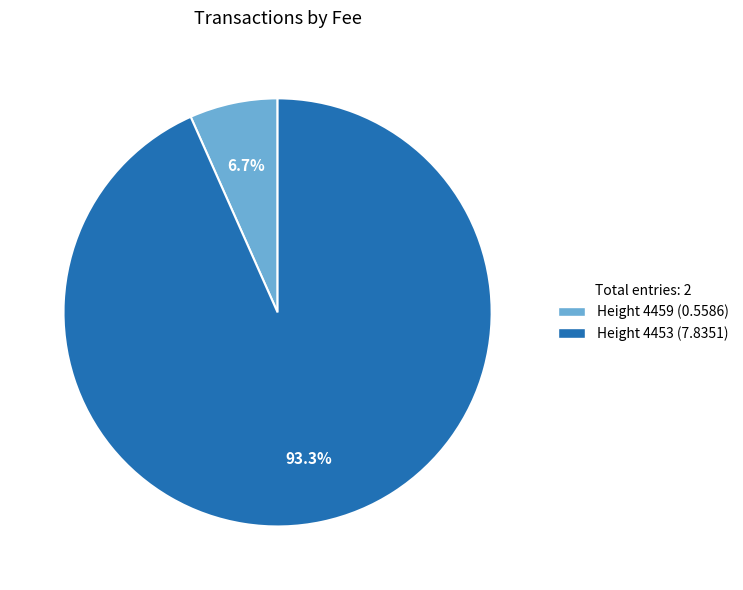

Is there any slice that represents more than half of the pie?

Yes